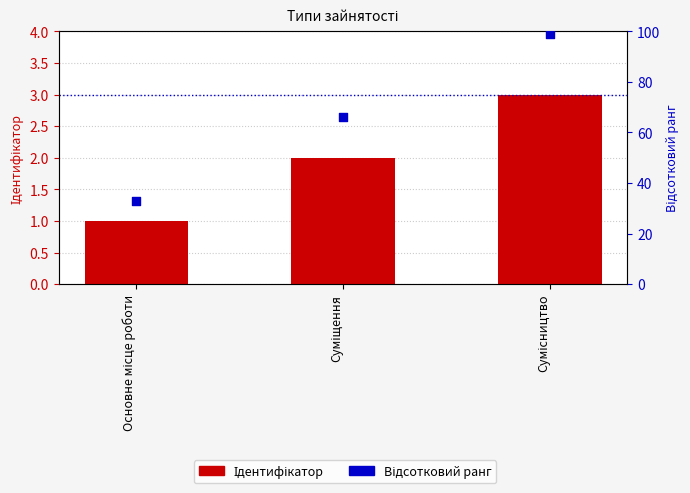

Which series has the widest spread of Y values?

Відсотковий ранг